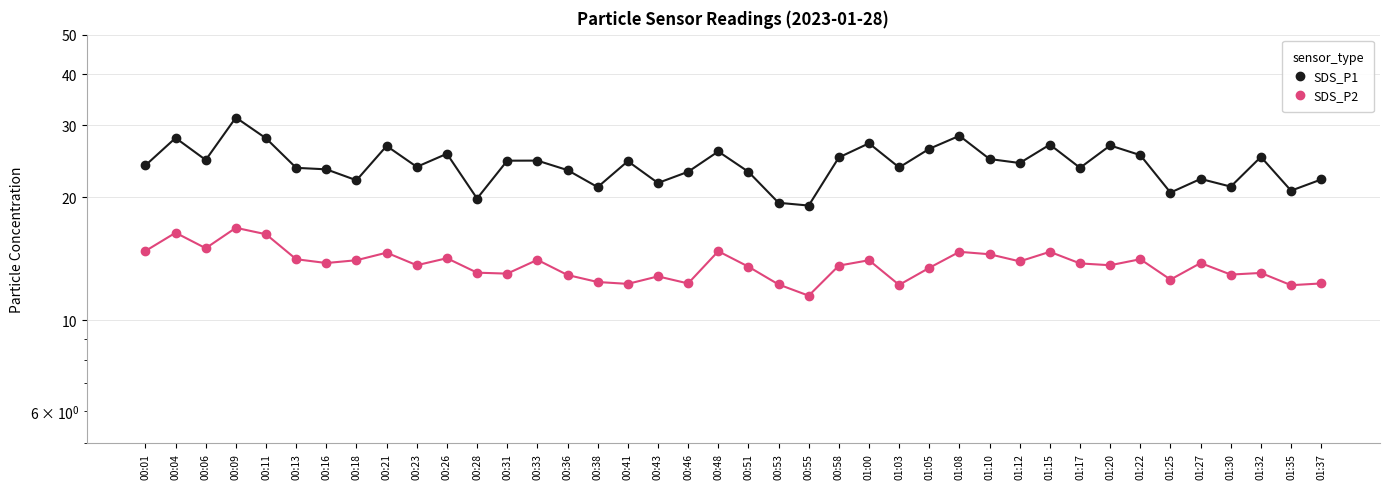

What is the label of the 3rd point from the left?

00:06